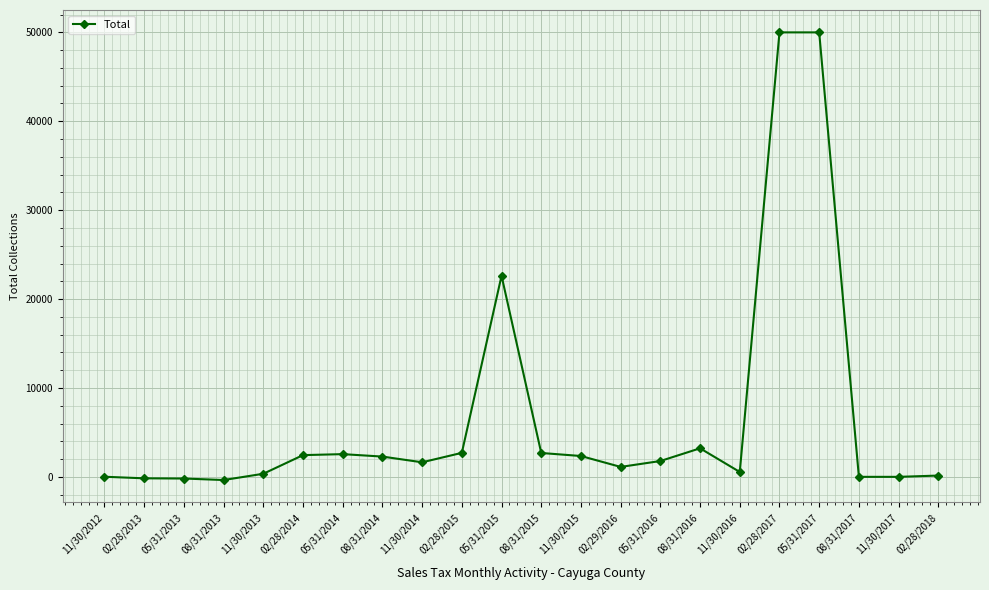

What is the value of the 16th point from the left?

3210.3